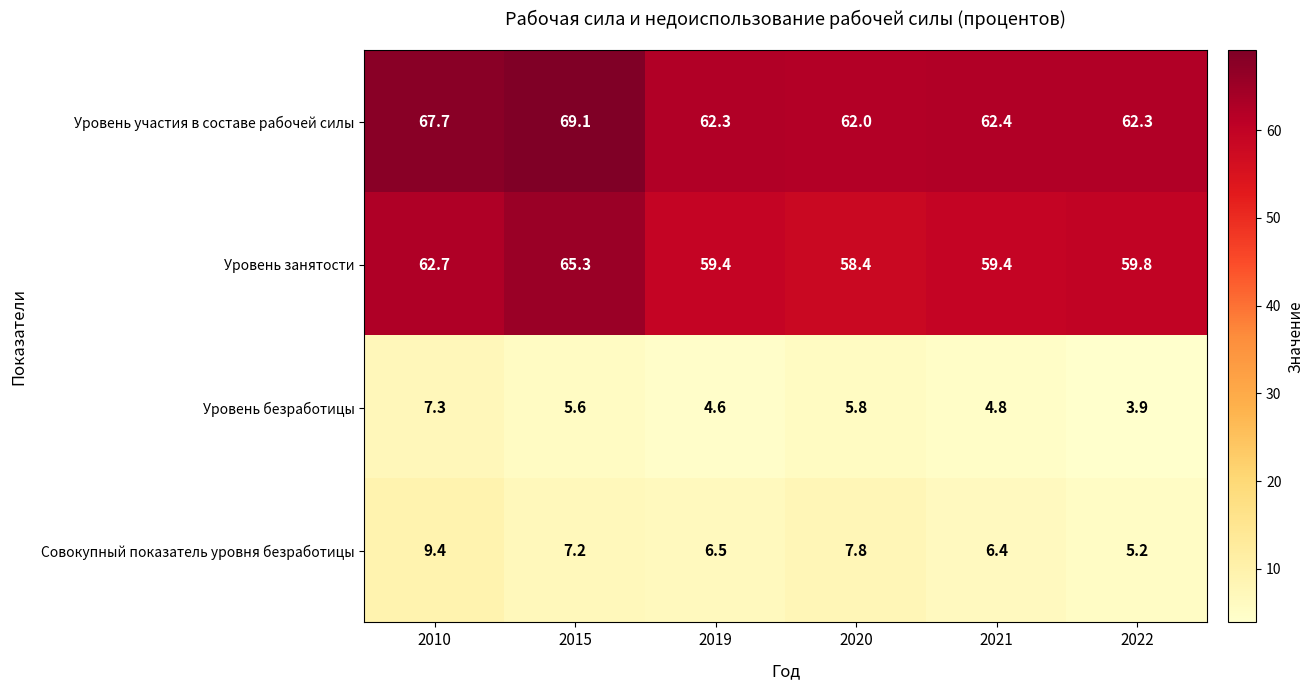

Which series has the largest total across all categories?

Уровень участия в составе рабочей силы